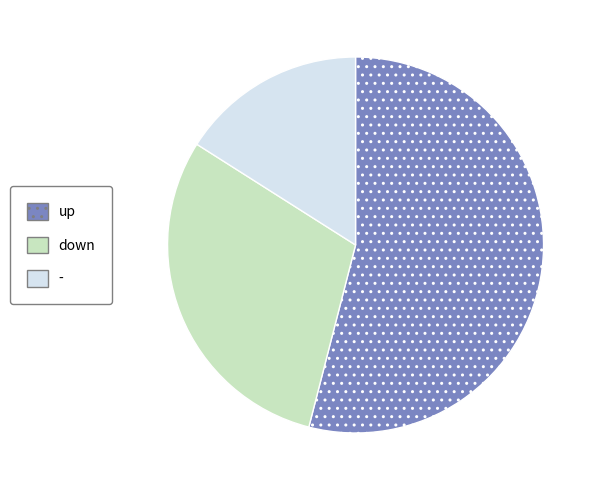

True or false: up accounts for 54% of the total.

True